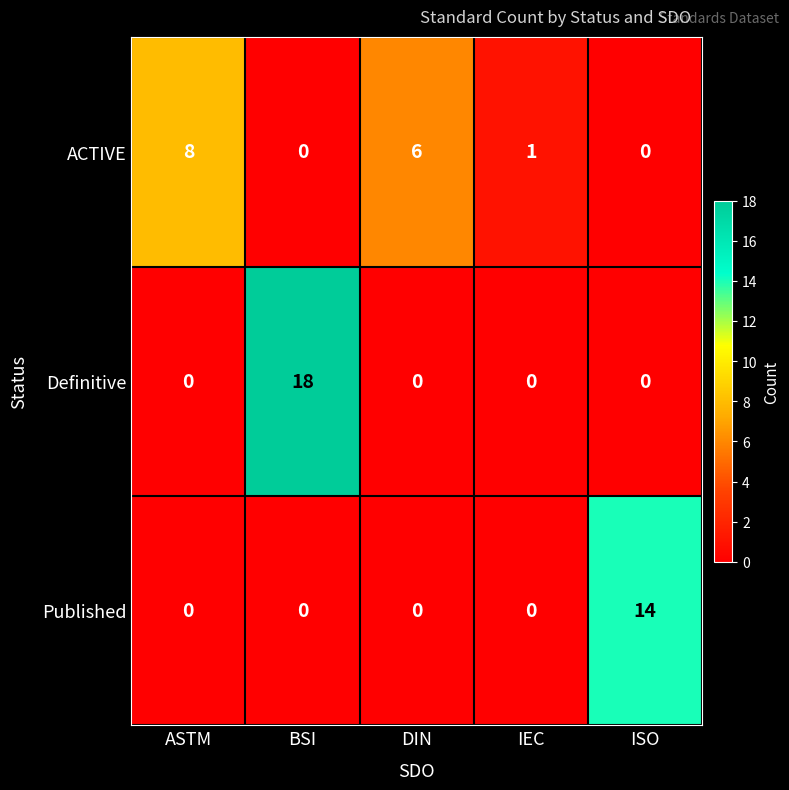

What is the total value across all series at BSI?

18